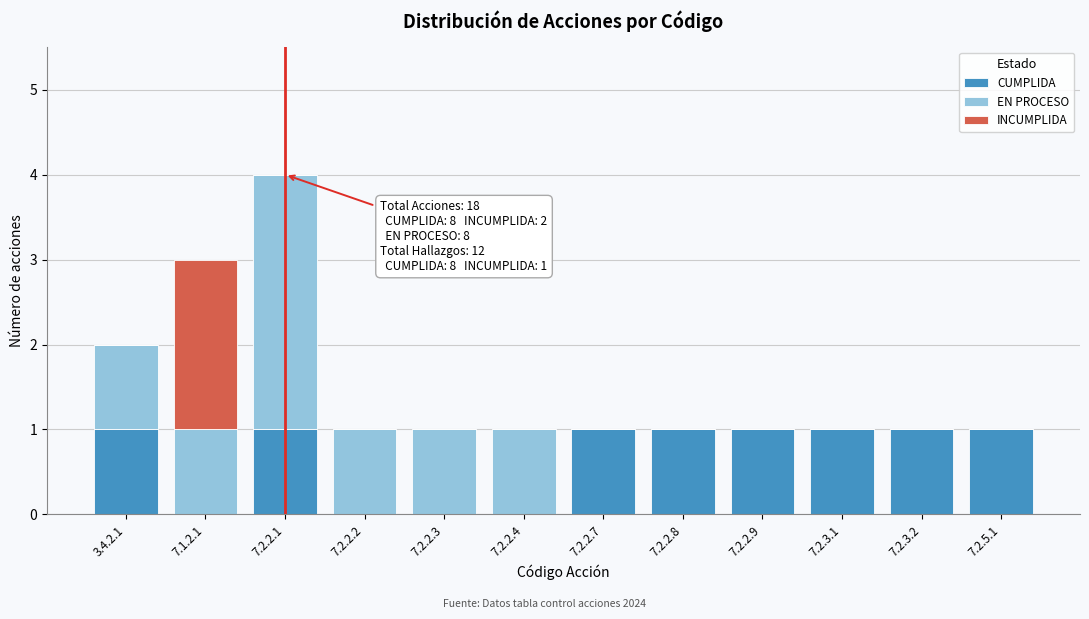

At which category is the sum across all series the highest?

7.2.2.1